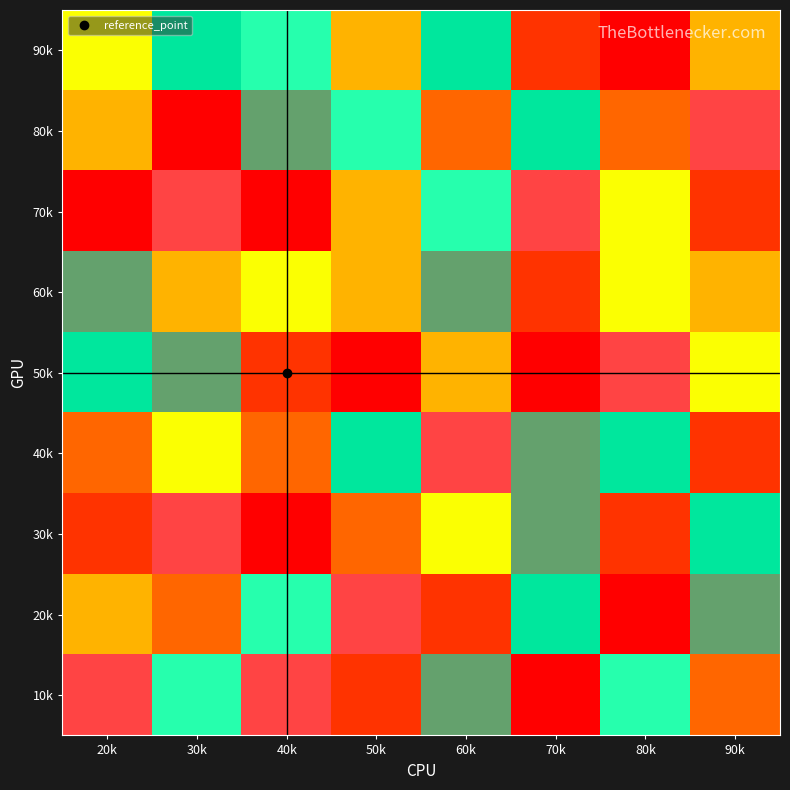

How many data points does each series have?

8